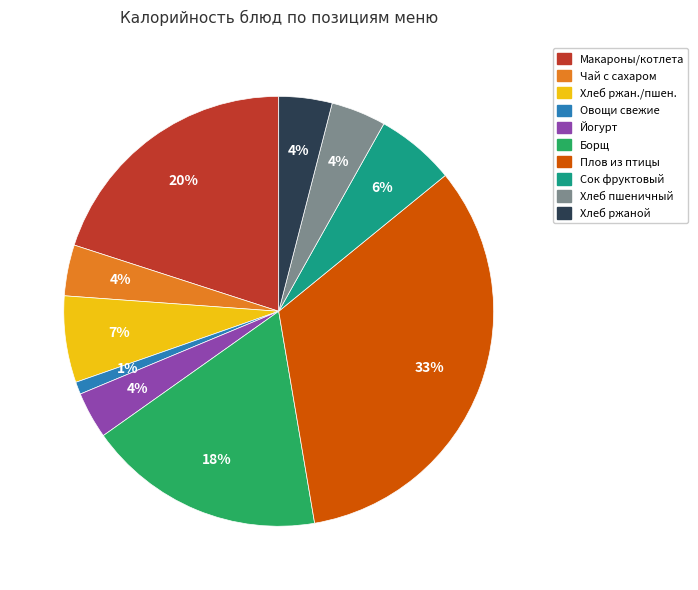

Does any single category account for the majority?

No